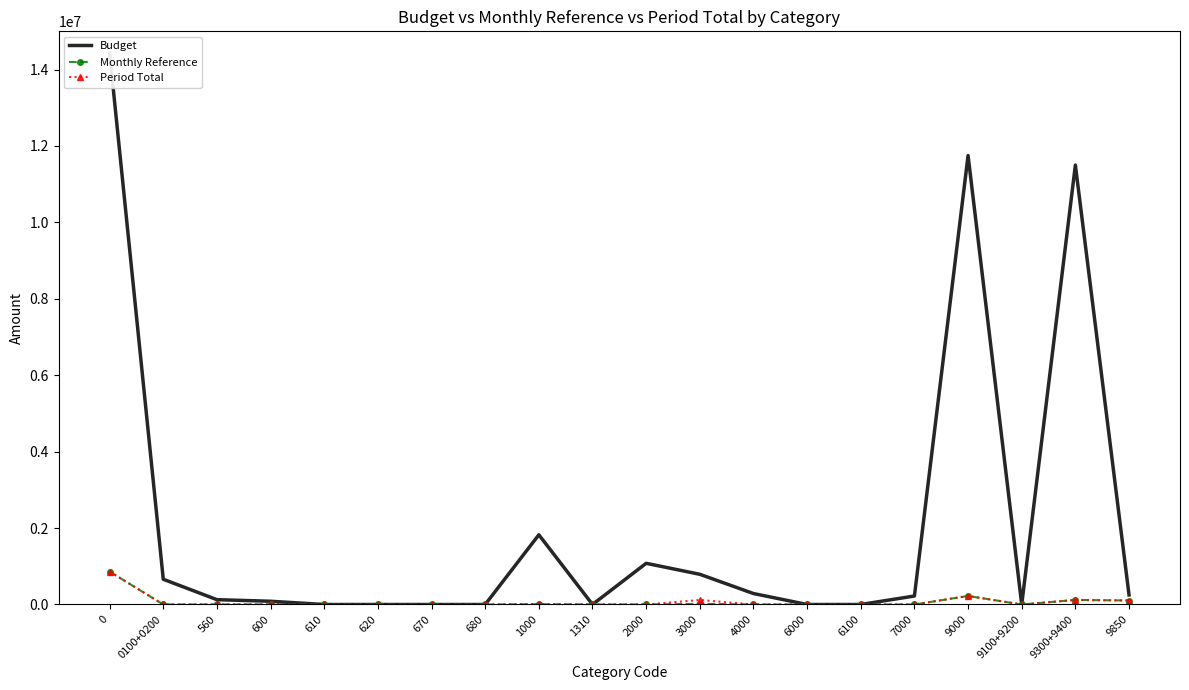

True or false: Monthly Reference and Period Total cross at least once.

False